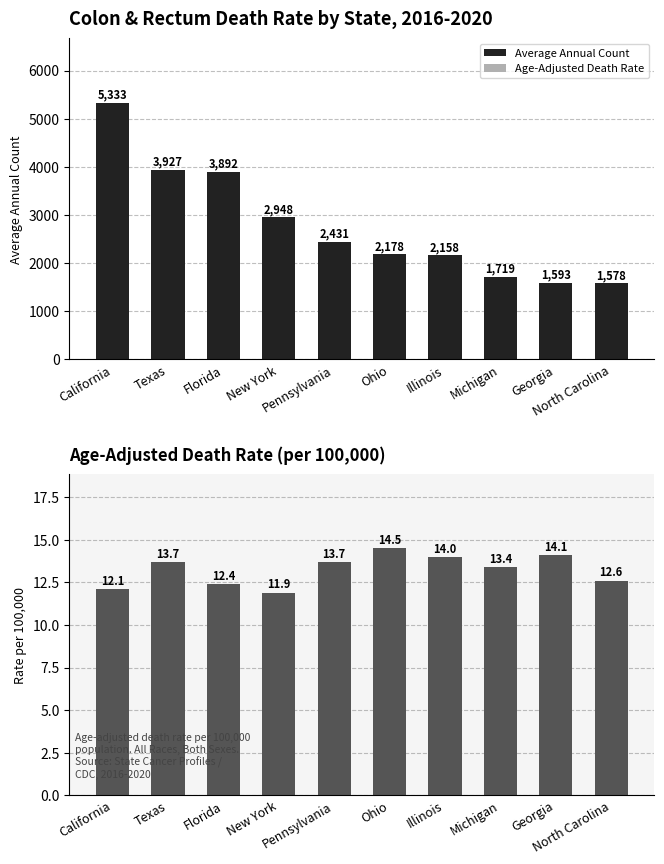

Reading right to left, what are all the values shown in this chart?

Average Annual Count: North Carolina=1578.0	Georgia=1593.0	Michigan=1719.0	Illinois=2158.0	Ohio=2178.0	Pennsylvania=2431.0	New York=2948.0	Florida=3892.0	Texas=3927.0	California=5333.0
Age-Adjusted Death Rate: North Carolina=12.6	Georgia=14.1	Michigan=13.4	Illinois=14.0	Ohio=14.5	Pennsylvania=13.7	New York=11.9	Florida=12.4	Texas=13.7	California=12.1